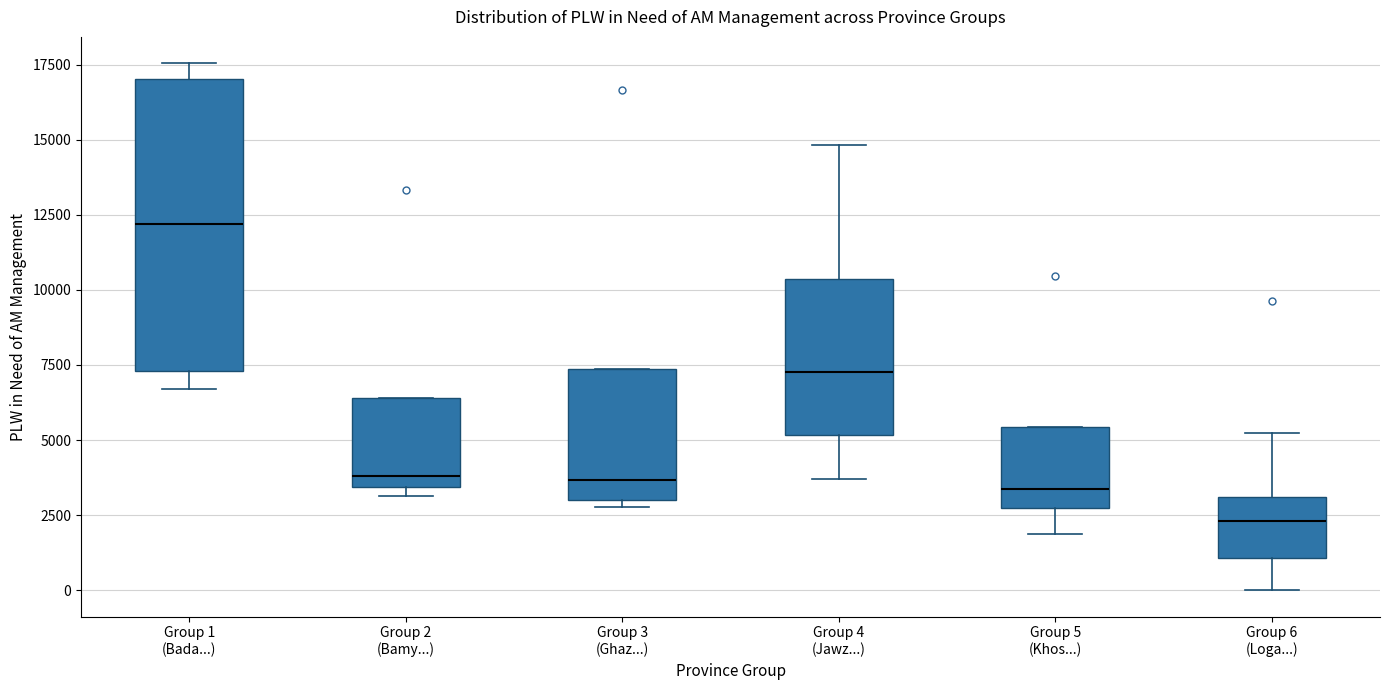

Reading left to right, transcribe this box plot: for each box, give where its median line is, the range the box spans, and where its two whiskers end, as read against the y-axis. The values are not printed on the chart, so give them approximately, as read against the axis.

Group 1 (Bada...): median 12000, box 7500 to 17000, whiskers 6500 to 17500
Group 2 (Bamy...): median 4000, box 3500 to 6500, whiskers 3000 to 6500
Group 3 (Ghaz...): median 3500, box 3000 to 7500, whiskers 3000 (just below the box's lower edge) to 7500
Group 4 (Jawz...): median 7500, box 5000 to 10500, whiskers 3500 to 15000
Group 5 (Khos...): median 3500, box 2500 to 5500, whiskers 2000 to 5500
Group 6 (Loga...): median 2500, box 1000 to 3000, whiskers 0 to 5000